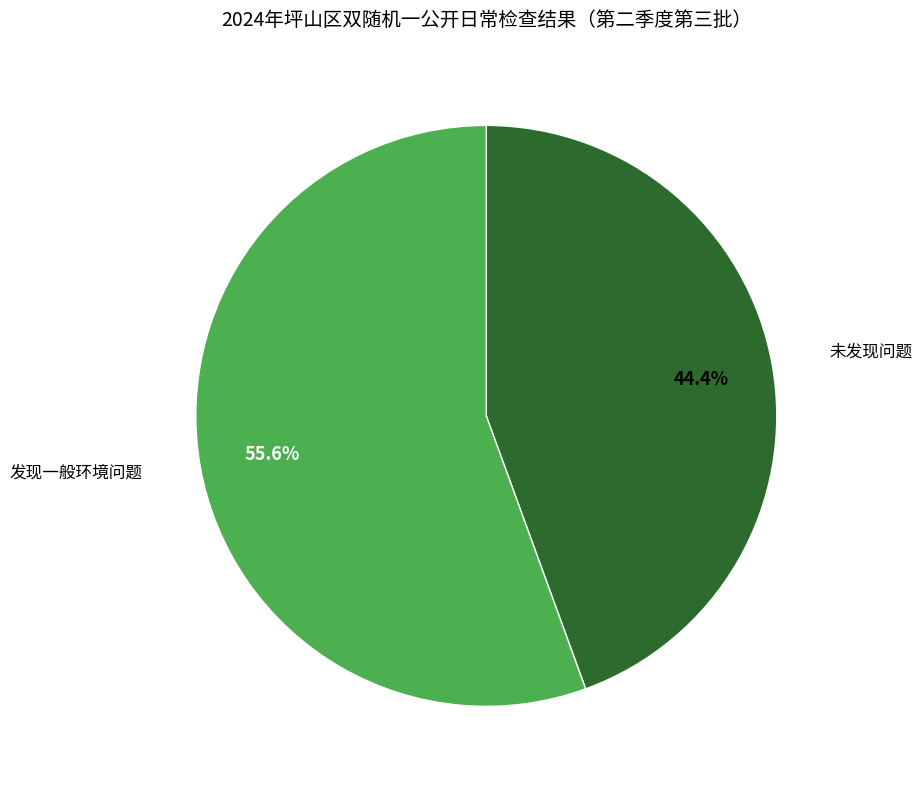

Count the number of slices in the pie.

2